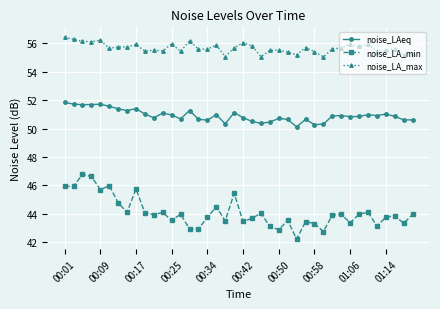

What is the sum of all noise_LAeq values?

2037.0